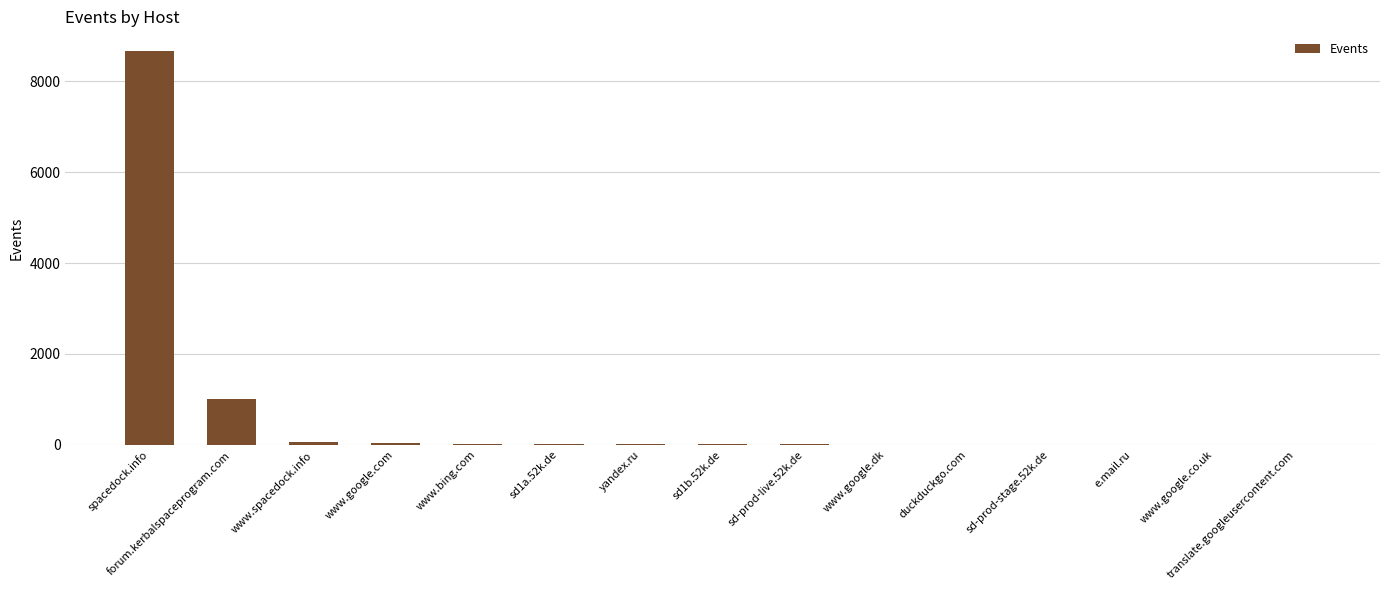

Approximately how many times larger is the value at spacedock.info compared to forum.kerbalspaceprogram.com?

8.6